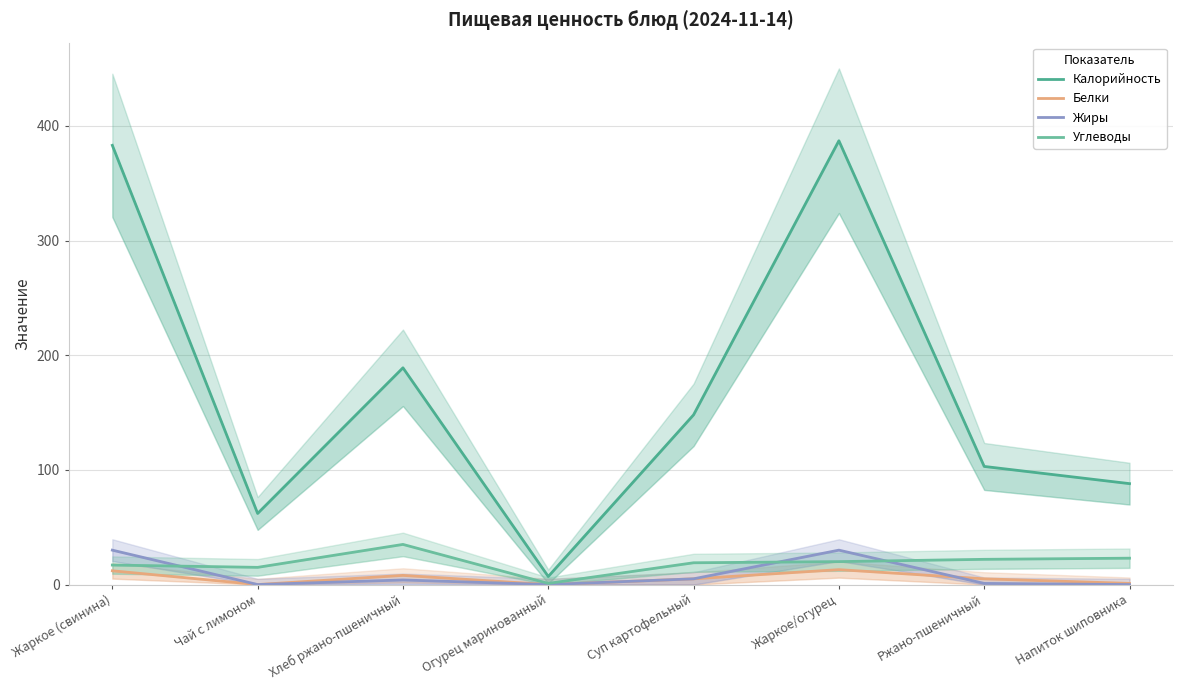

Where does the Углеводы series first go above 20?

Хлеб ржано-пшеничный